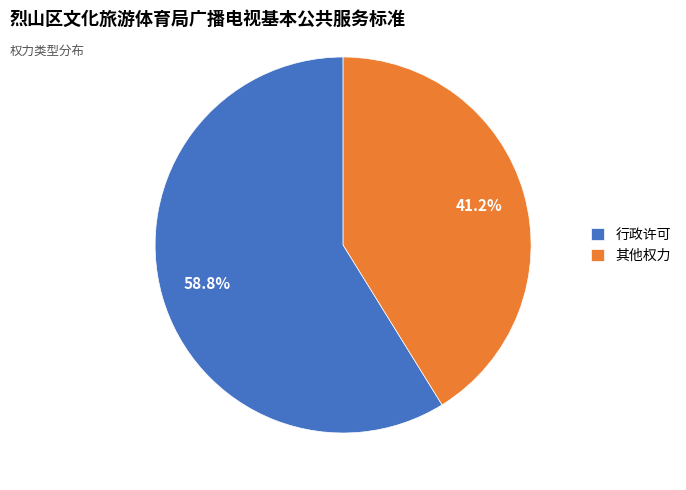

Is it true that 行政许可 is 59% of the pie?

True